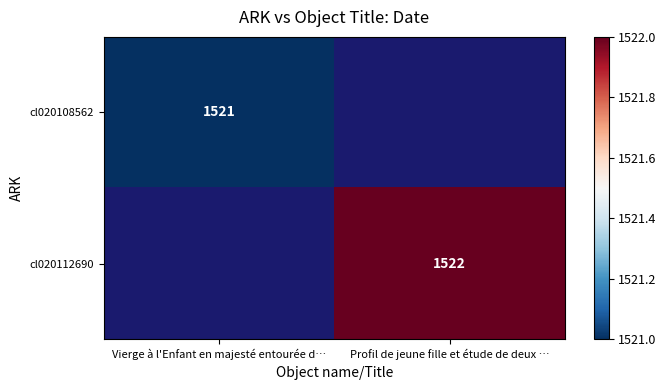

The cl020108562 series shows 2173 at Vierge à l'Enfant en majesté entourée d…. True or false?

False